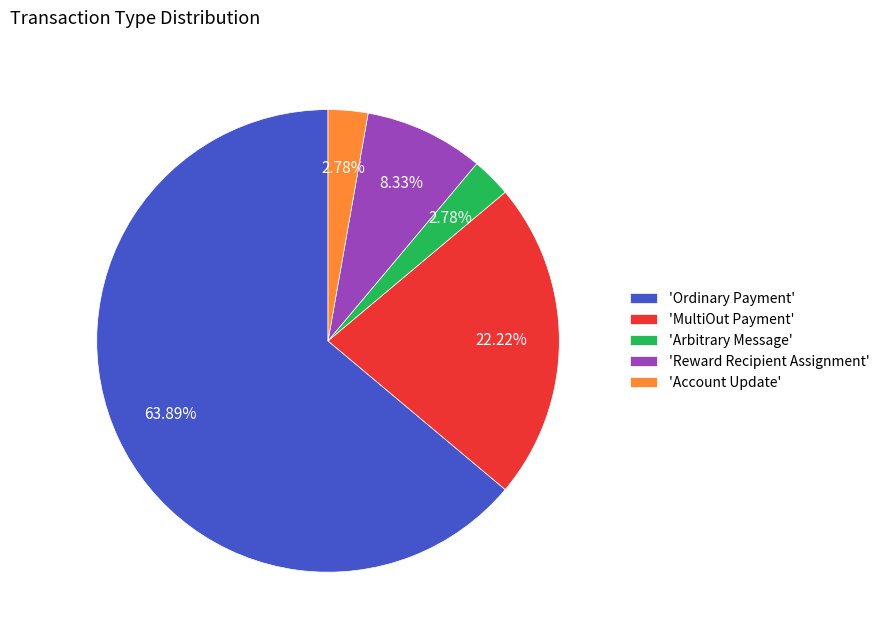

How many slices are in this pie chart?

5